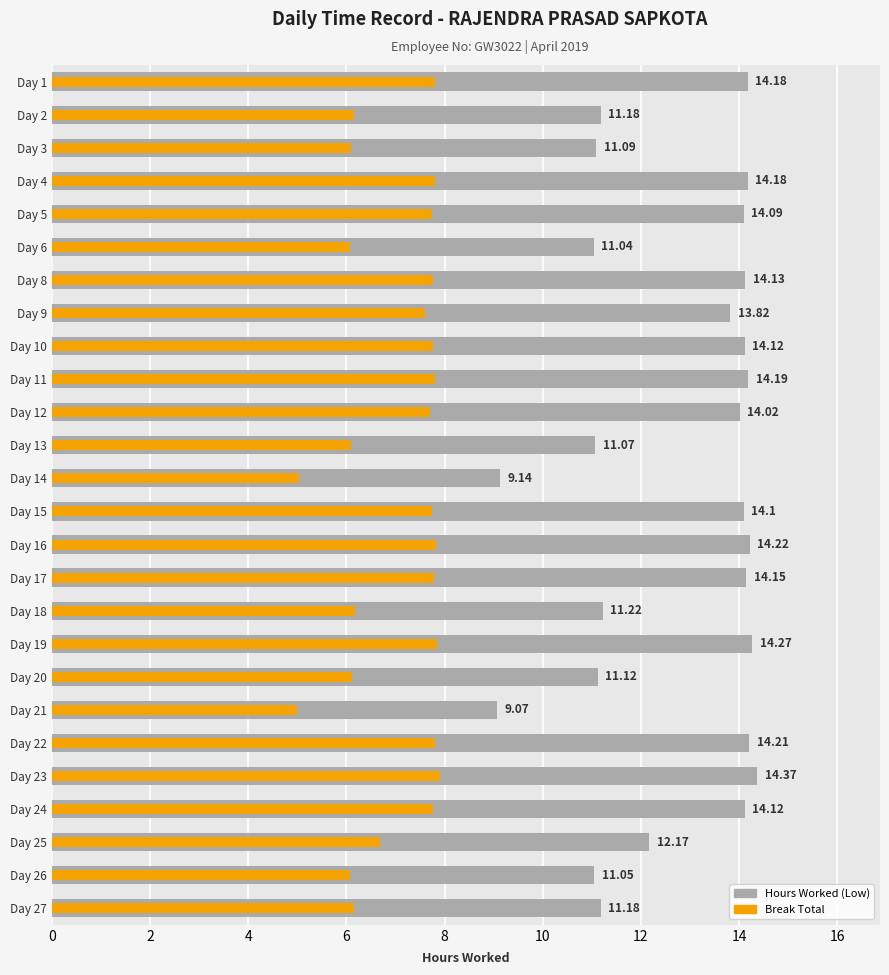

Are the bars horizontal?

Yes